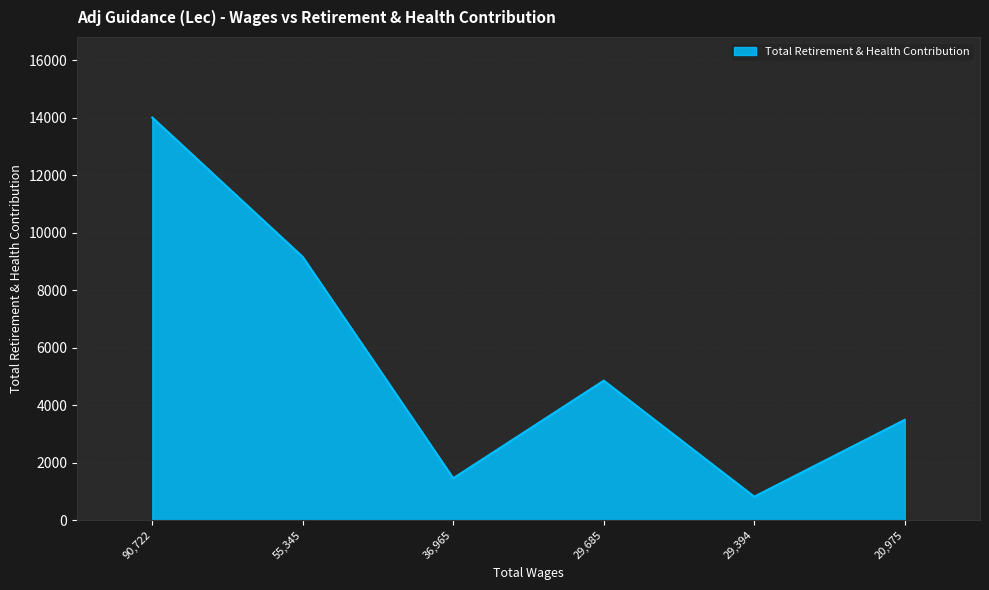

Rank the categories by value from lowest to highest.

29,394, 36,965, 20,975, 29,685, 55,345, 90,722